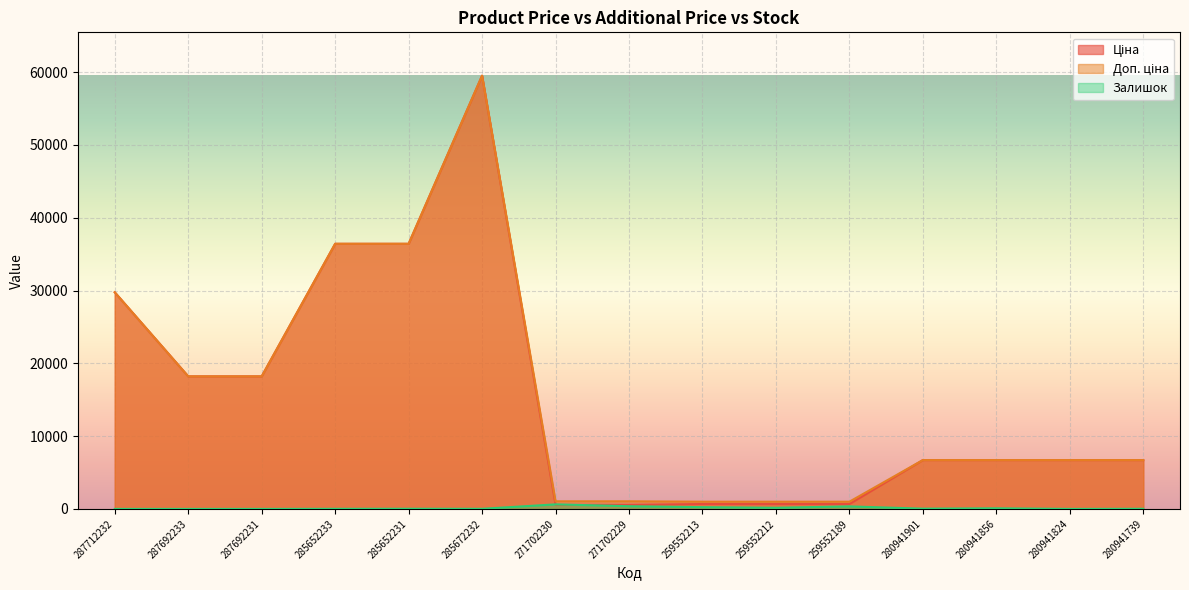

At 280941824, list the series in order from largest to smallest.

Ціна, Доп. ціна, Залишок